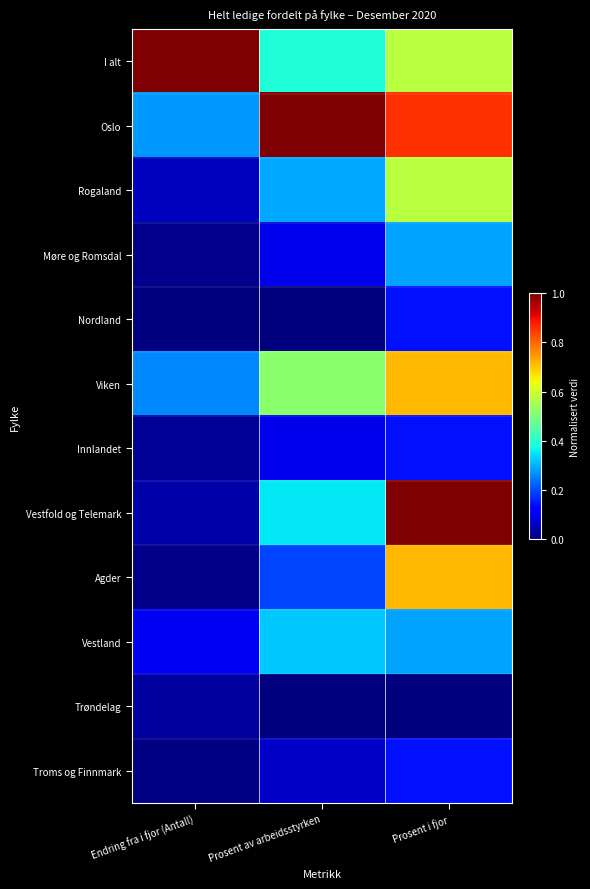

Reading left to right, what are all the values shown in this chart?

I alt: Endring fra i fjor (Antall)=1.0	Prosent av arbeidsstyrken=0.4	Prosent i fjor=0.6
Oslo: Endring fra i fjor (Antall)=0.3	Prosent av arbeidsstyrken=1.0	Prosent i fjor=0.9
Rogaland: Endring fra i fjor (Antall)=0.1	Prosent av arbeidsstyrken=0.3	Prosent i fjor=0.6
Møre og Romsdal: Endring fra i fjor (Antall)=0.0	Prosent av arbeidsstyrken=0.1	Prosent i fjor=0.3
Nordland: Endring fra i fjor (Antall)=0.0	Prosent av arbeidsstyrken=0.0	Prosent i fjor=0.1
Viken: Endring fra i fjor (Antall)=0.3	Prosent av arbeidsstyrken=0.5	Prosent i fjor=0.7
Innlandet: Endring fra i fjor (Antall)=0.0	Prosent av arbeidsstyrken=0.1	Prosent i fjor=0.1
Vestfold og Telemark: Endring fra i fjor (Antall)=0.0	Prosent av arbeidsstyrken=0.4	Prosent i fjor=1.0
Agder: Endring fra i fjor (Antall)=0.0	Prosent av arbeidsstyrken=0.2	Prosent i fjor=0.7
Vestland: Endring fra i fjor (Antall)=0.1	Prosent av arbeidsstyrken=0.3	Prosent i fjor=0.3
Trøndelag: Endring fra i fjor (Antall)=0.0	Prosent av arbeidsstyrken=0.0	Prosent i fjor=0.0
Troms og Finnmark: Endring fra i fjor (Antall)=0.0	Prosent av arbeidsstyrken=0.1	Prosent i fjor=0.1